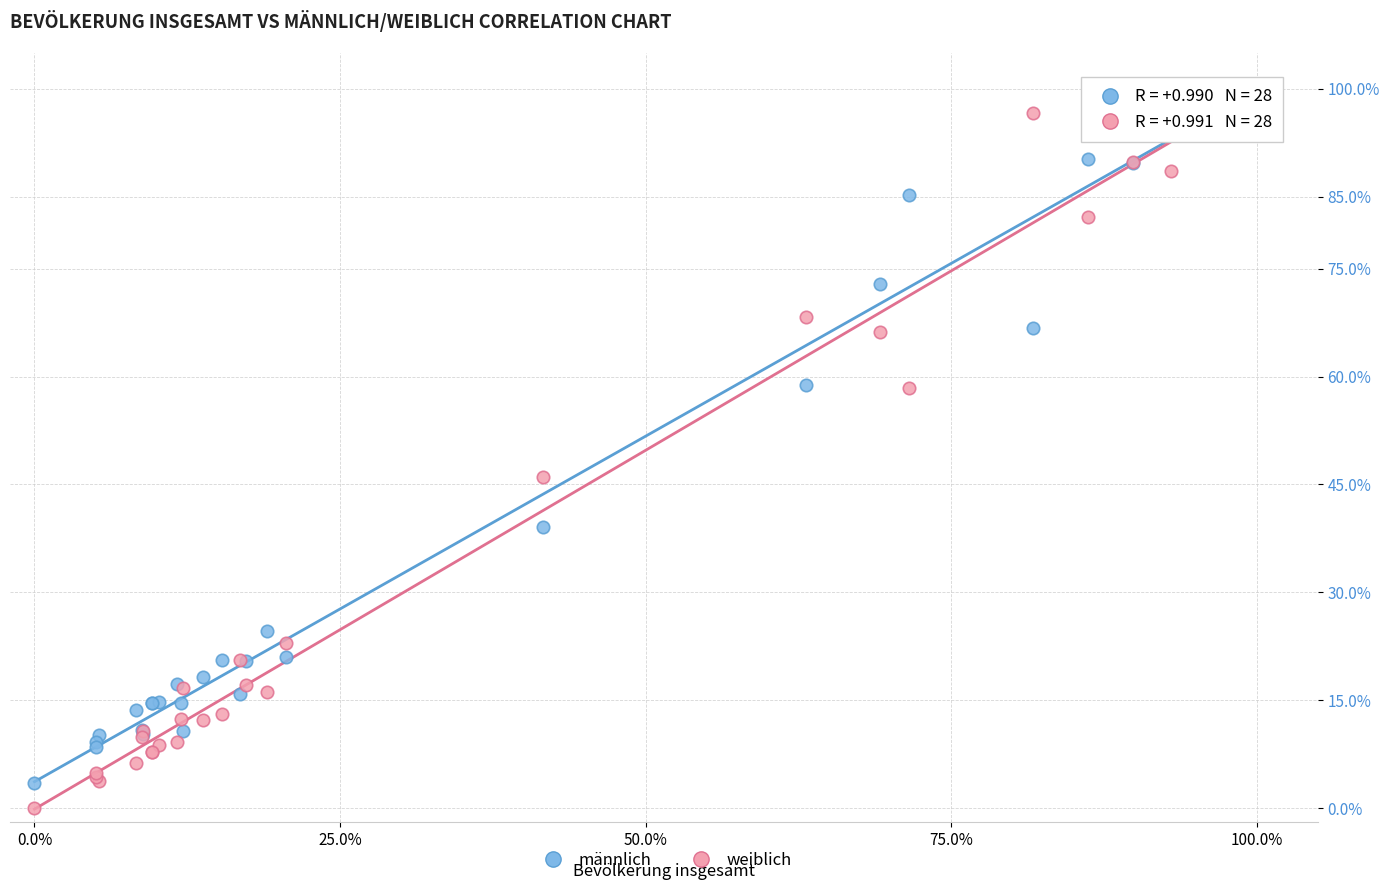

Across all series, what Y value is closest to 50?

46.0